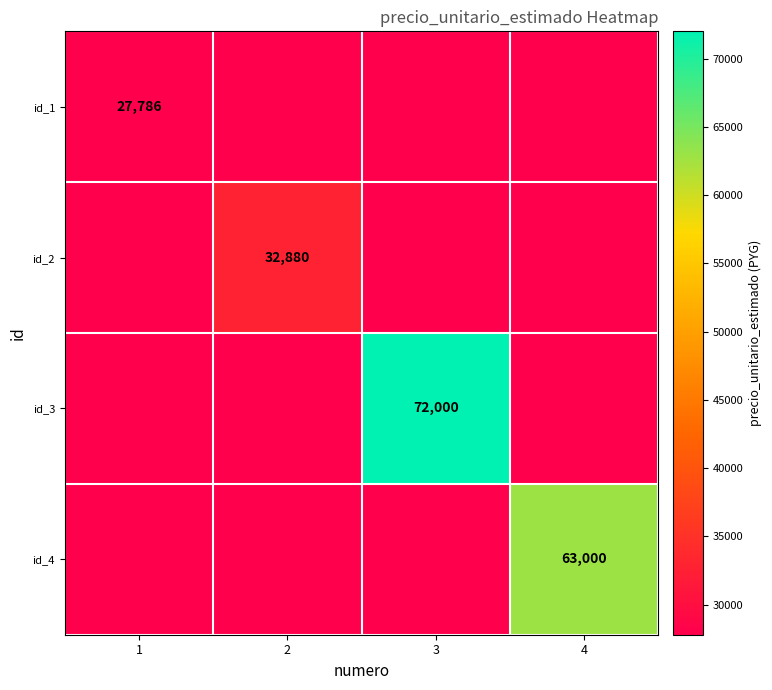

Is it true that id_4 equals 63000 at 4?

True